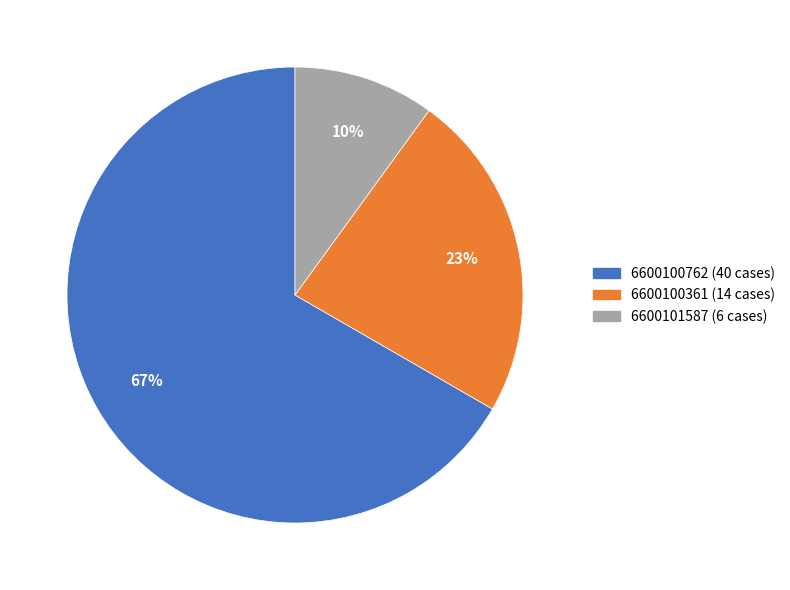

To the nearest percent, what is the difference between the 6600100361 and 6600101587 slice percentages?

13%